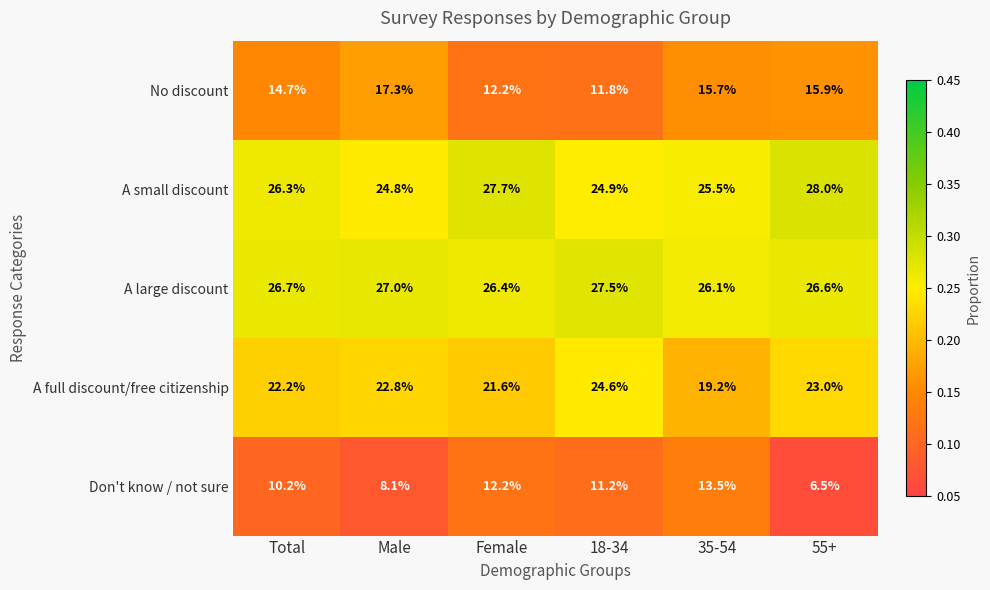

True or false: A full discount/free citizenship has a value of 10.0 at 18-34.

False